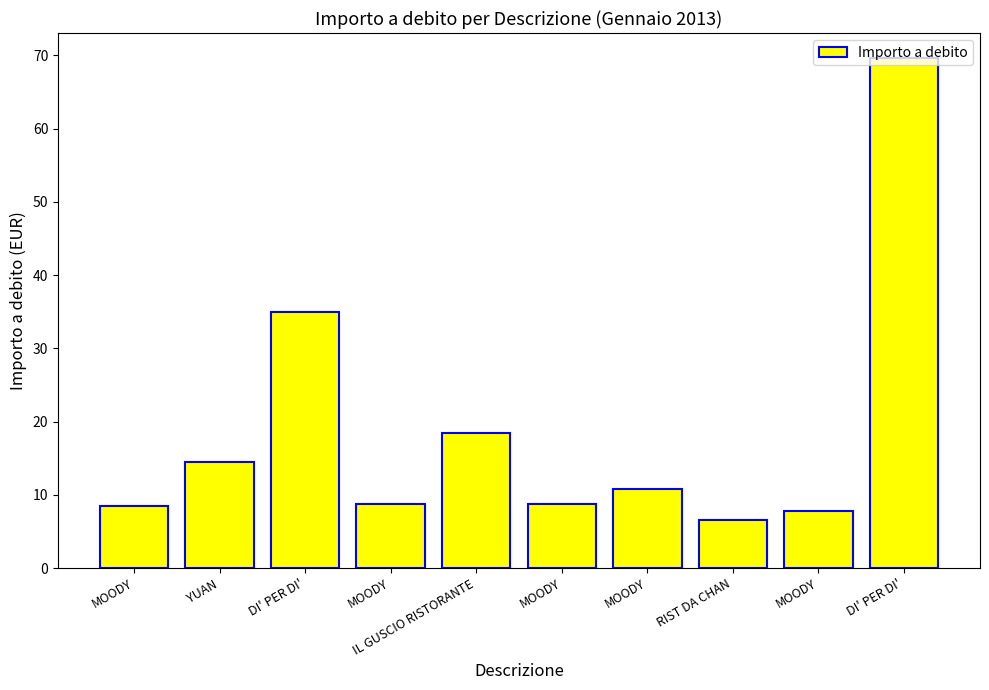

List the labels in order of value, largest first.

DI' PER DI', DI' PER DI', IL GUSCIO RISTORANTE, YUAN, MOODY, MOODY, MOODY, MOODY, MOODY, RIST DA CHAN